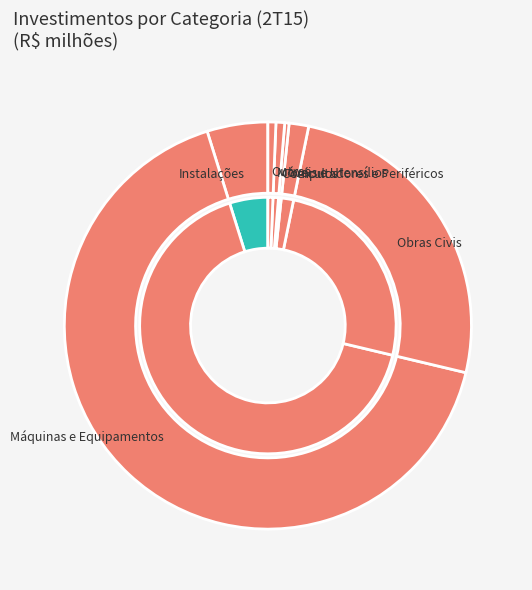

To the nearest percent, what is the average slice percentage?

14%